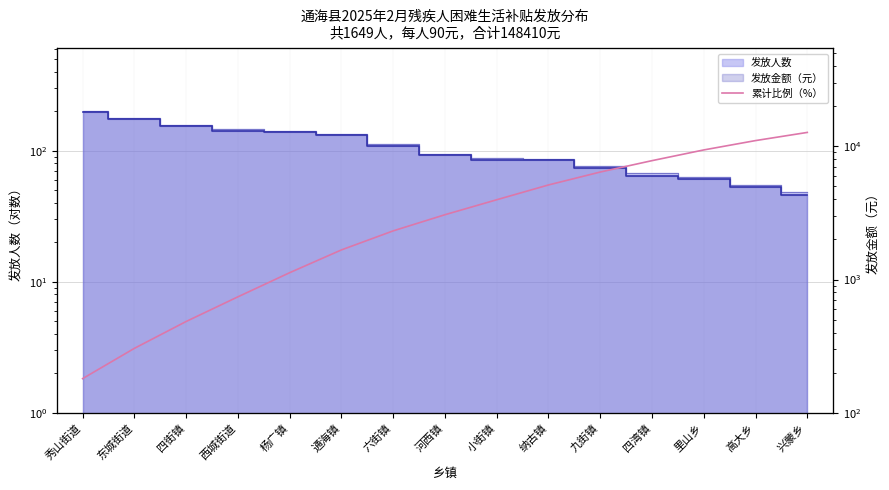

Reading left to right, extract all data points from this chart.

秀山街道=12.2	东城街道=23.0	四街镇=32.6	西城街道=41.4	杨广镇=50.0	通海镇=58.1	六街镇=64.9	河西镇=70.6	小街镇=76.0	纳古镇=81.3	九街镇=85.9	四湾镇=89.9	里山乡=93.8	高大乡=97.1	兴蒙乡=100.0